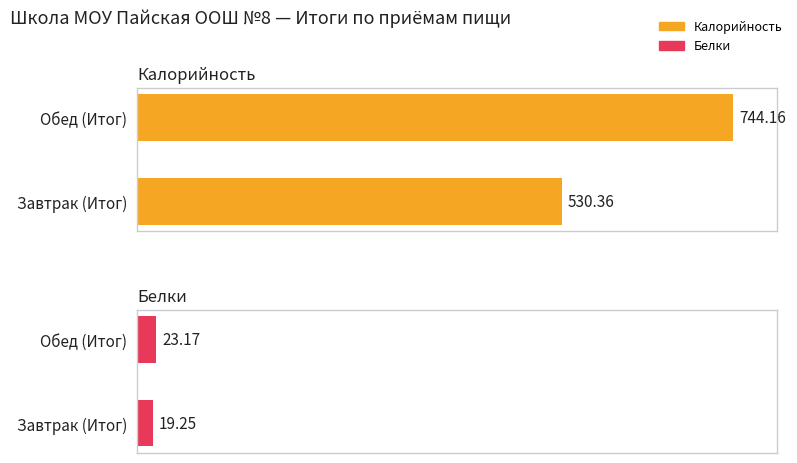

Is it true that Калорийность equals 744.2 at Обед (Итог)?

True